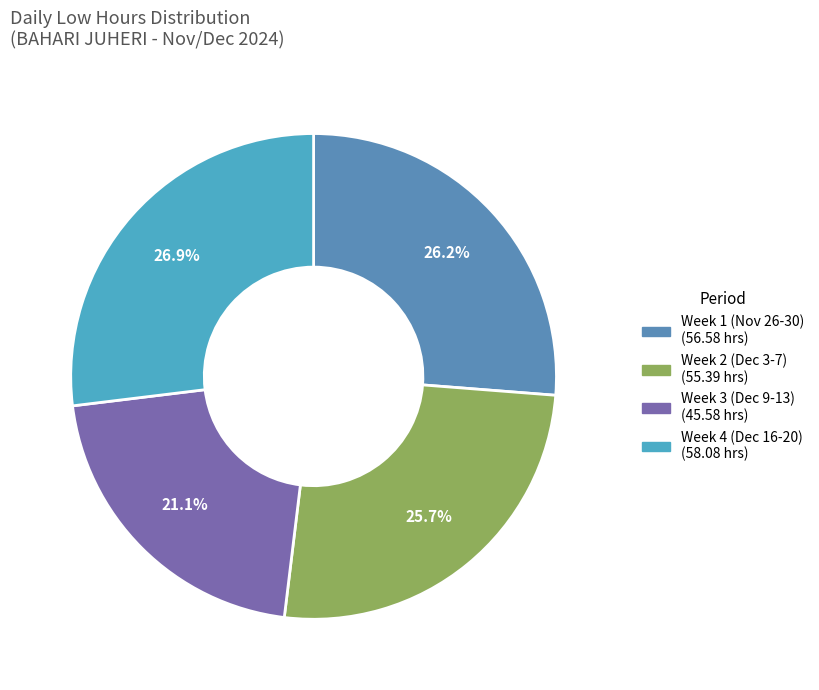

To the nearest percent, what is the average slice percentage?

25%